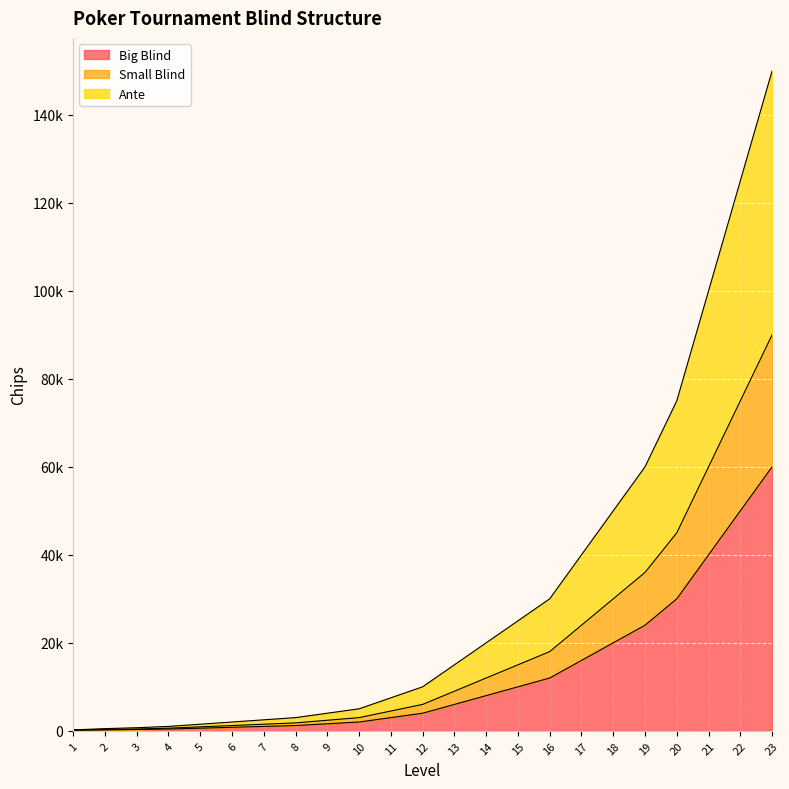

True or false: Big Blind and Ante intersect in this chart.

False